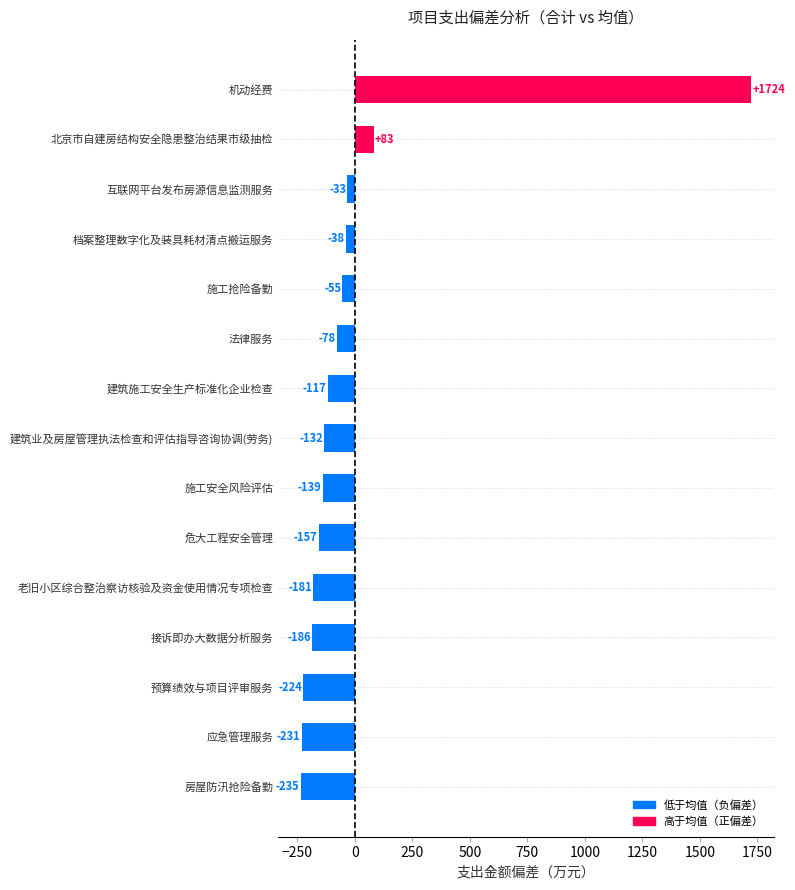

How many bars are there in total?

15